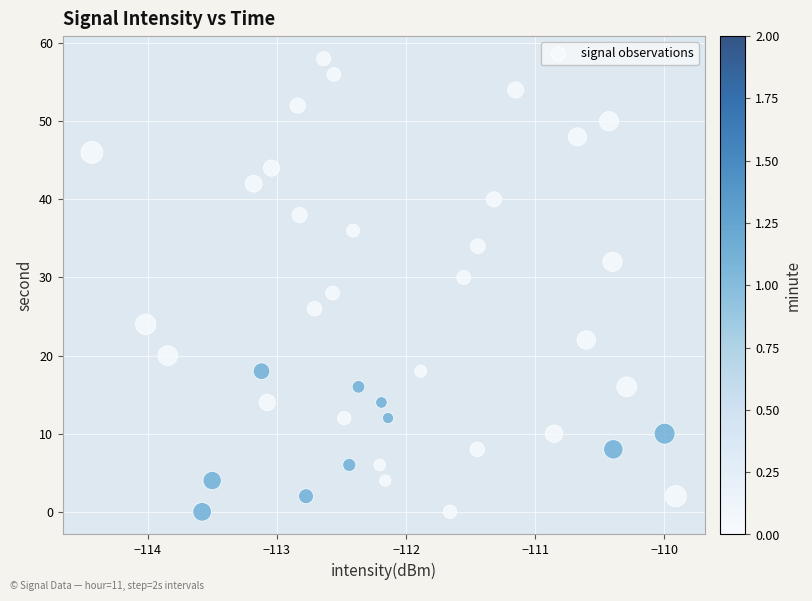

What is the range of Y values (max minus min)?

58